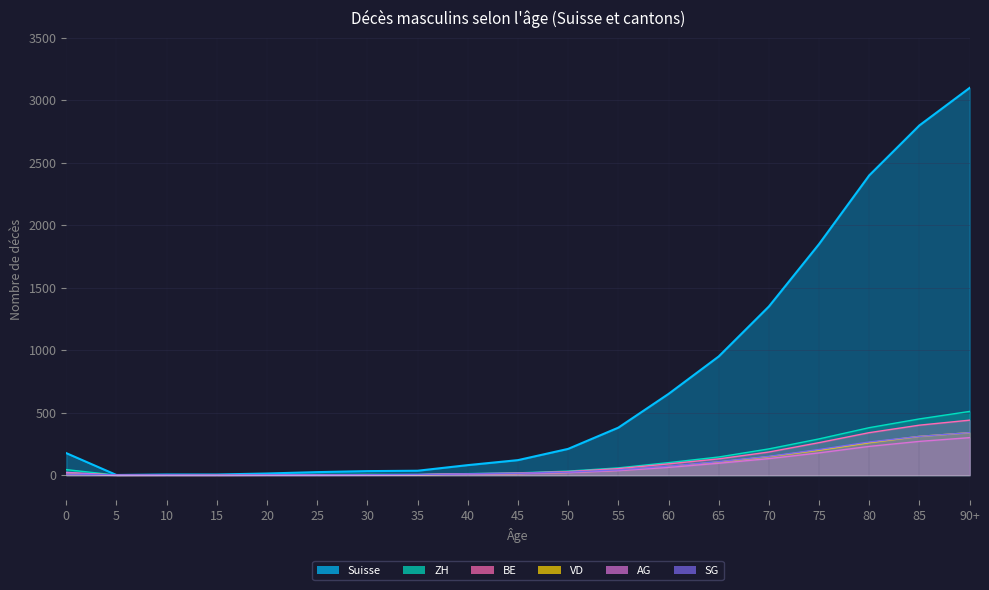

Which series changed the most between 35 and 55?

Suisse